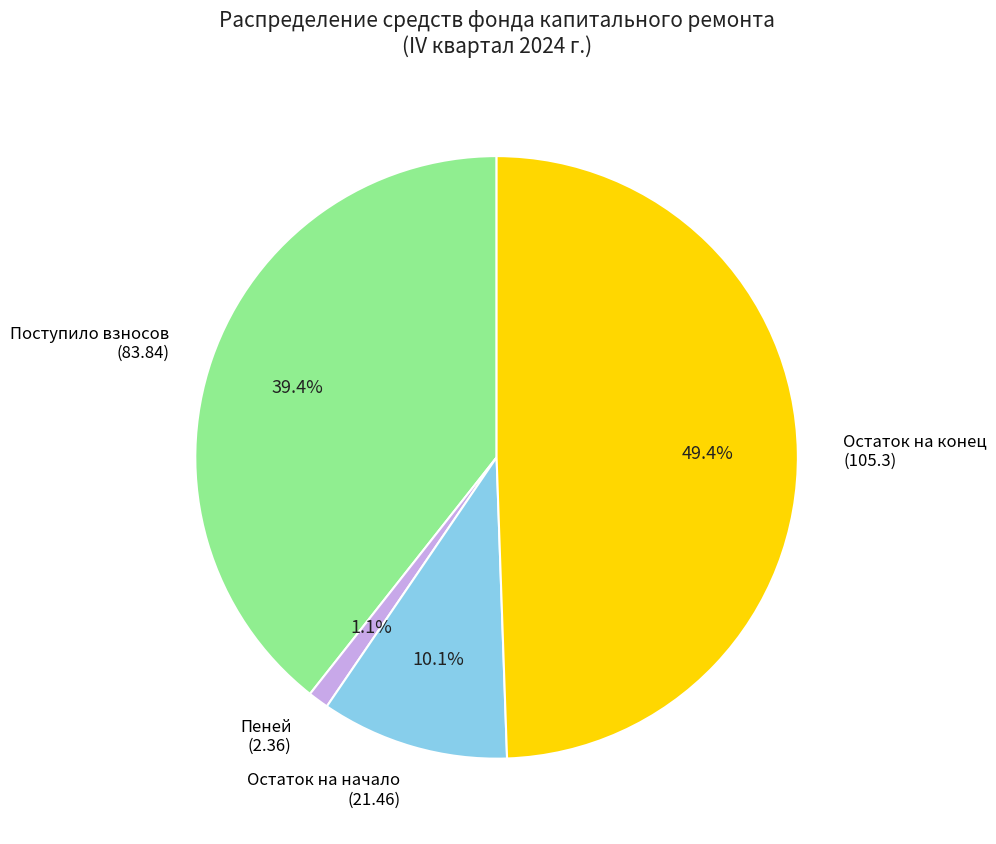

Is the sum of Пеней (2.36) and Остаток на начало (21.46) greater than half?

No